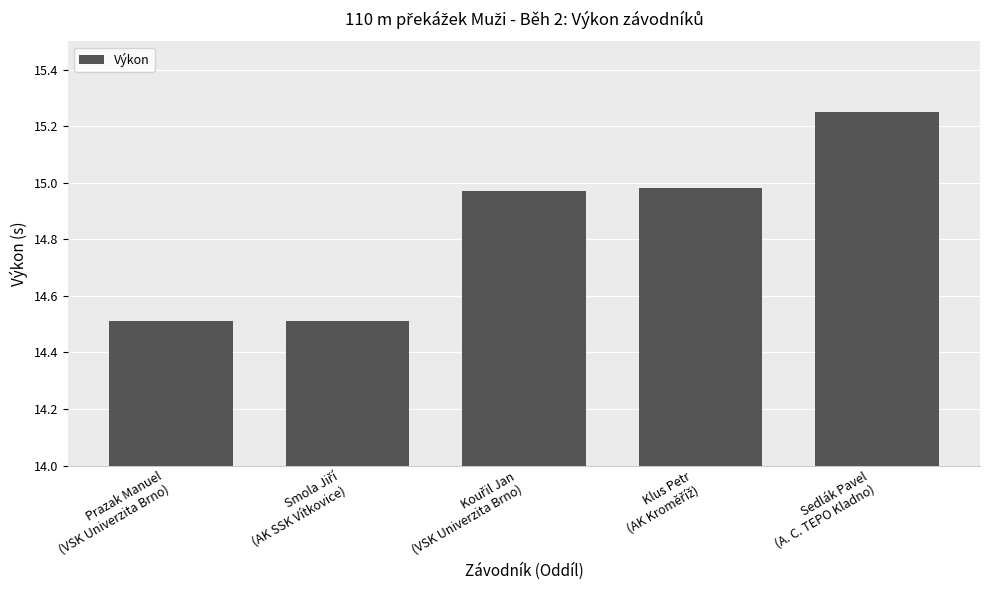

What is the smallest value displayed?

14.5